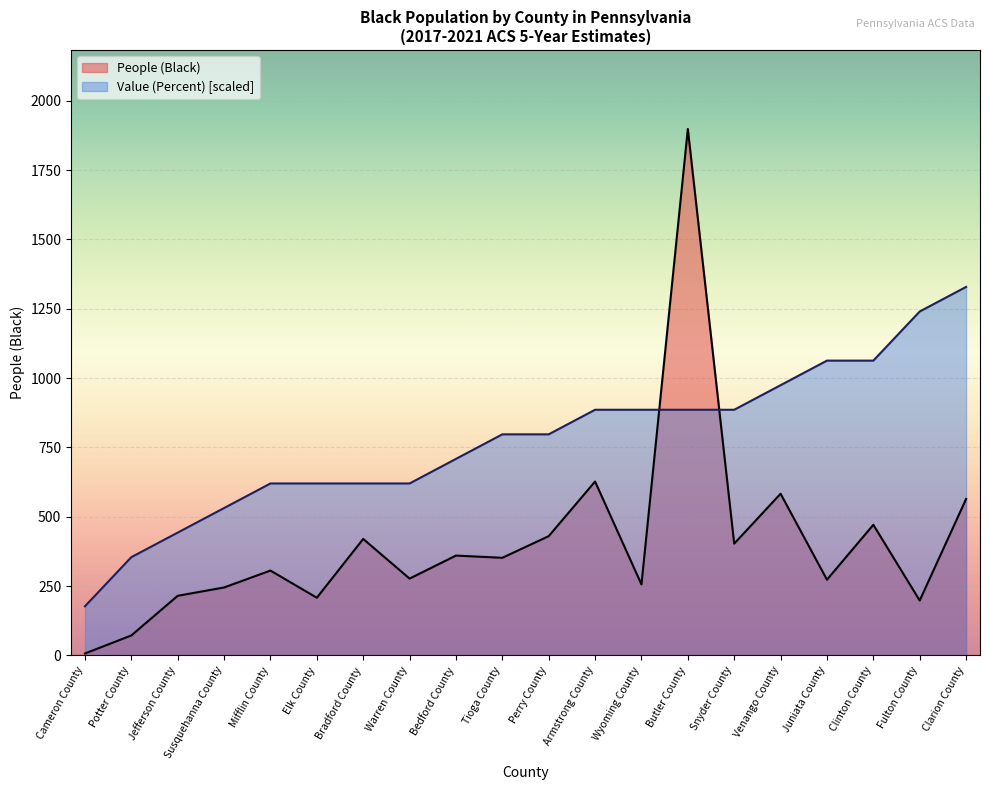

What is the approximate value of People (Black) at Clarion County?

564.0